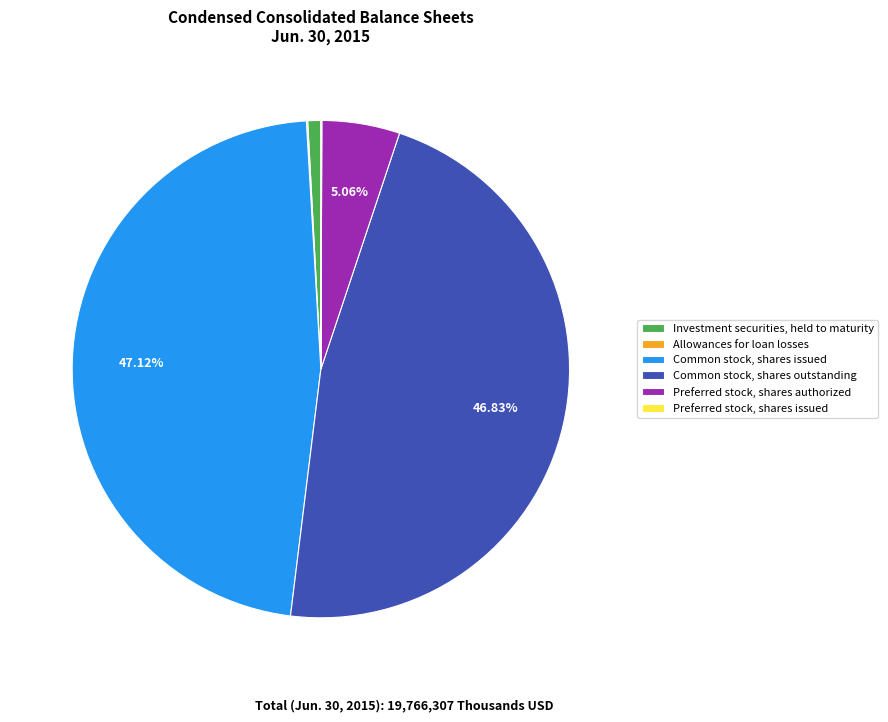

Does Investment securities, held to maturity account for over 50% of the chart?

No